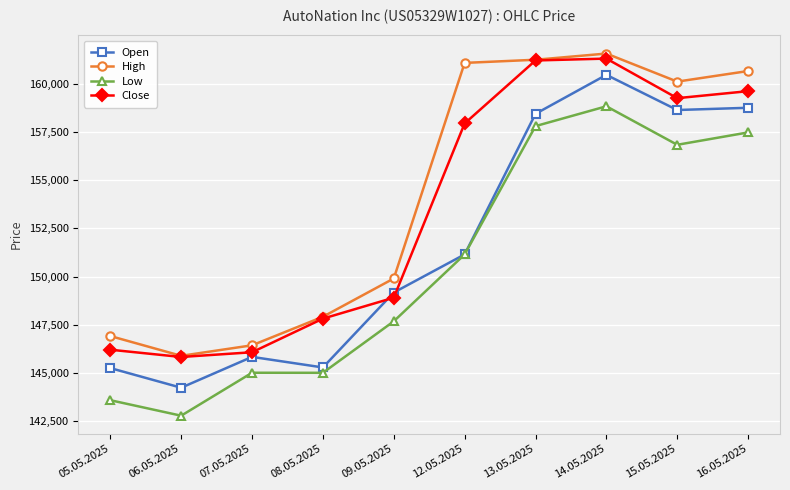

Which series has the widest spread of values?

Open